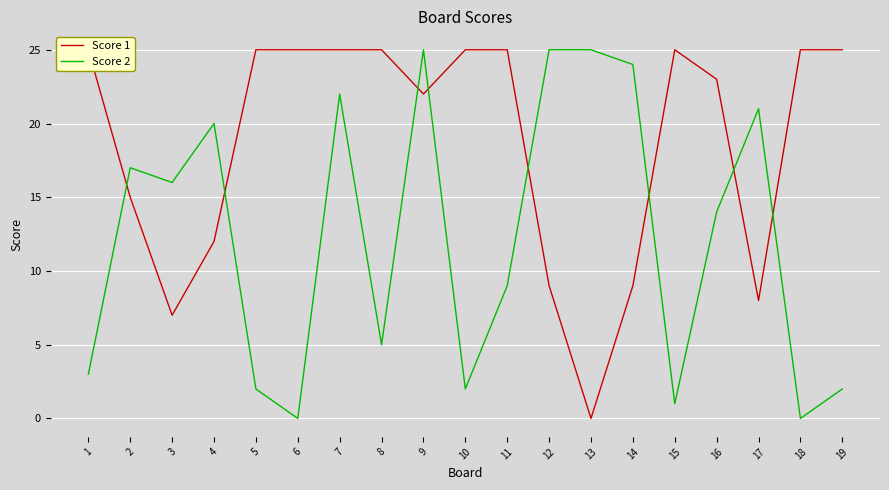

Between 18 and 10, which is larger?

18